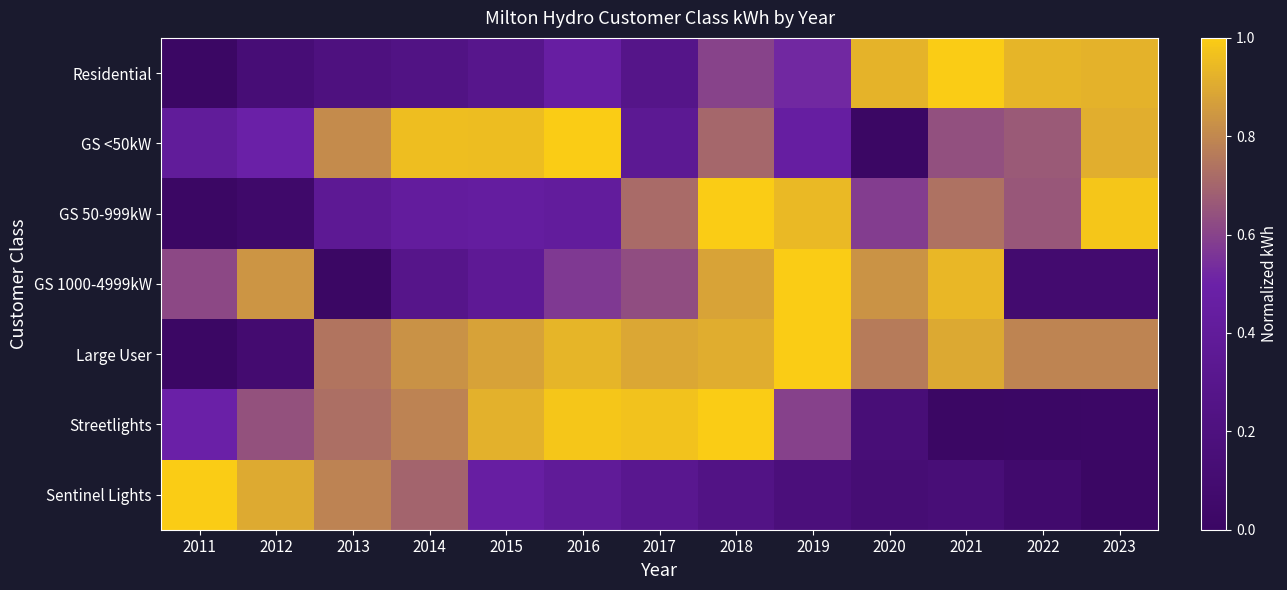

Reading left to right, transcribe all the data shown in this chart.

Residential: 2011=0.0	2012=0.1	2013=0.2	2014=0.2	2015=0.3	2016=0.5	2017=0.3	2018=0.6	2019=0.5	2020=0.9	2021=1.0	2022=0.9	2023=0.9
GS <50kW: 2011=0.4	2012=0.5	2013=0.8	2014=1.0	2015=1.0	2016=1.0	2017=0.4	2018=0.7	2019=0.5	2020=0.0	2021=0.6	2022=0.7	2023=0.9
GS 50-999kW: 2011=0.0	2012=0.0	2013=0.4	2014=0.4	2015=0.4	2016=0.4	2017=0.7	2018=1.0	2019=0.9	2020=0.6	2021=0.7	2022=0.7	2023=1.0
GS 1000-4999kW: 2011=0.6	2012=0.8	2013=0.0	2014=0.3	2015=0.4	2016=0.6	2017=0.6	2018=0.9	2019=1.0	2020=0.8	2021=0.9	2022=0.1	2023=0.1
Large User: 2011=0.0	2012=0.1	2013=0.7	2014=0.8	2015=0.9	2016=0.9	2017=0.9	2018=0.9	2019=1.0	2020=0.8	2021=0.9	2022=0.8	2023=0.8
Streetlights: 2011=0.5	2012=0.6	2013=0.7	2014=0.8	2015=0.9	2016=1.0	2017=1.0	2018=1.0	2019=0.6	2020=0.1	2021=0.0	2022=0.0	2023=0.0
Sentinel Lights: 2011=1.0	2012=0.9	2013=0.8	2014=0.7	2015=0.5	2016=0.4	2017=0.3	2018=0.2	2019=0.2	2020=0.1	2021=0.1	2022=0.1	2023=0.0